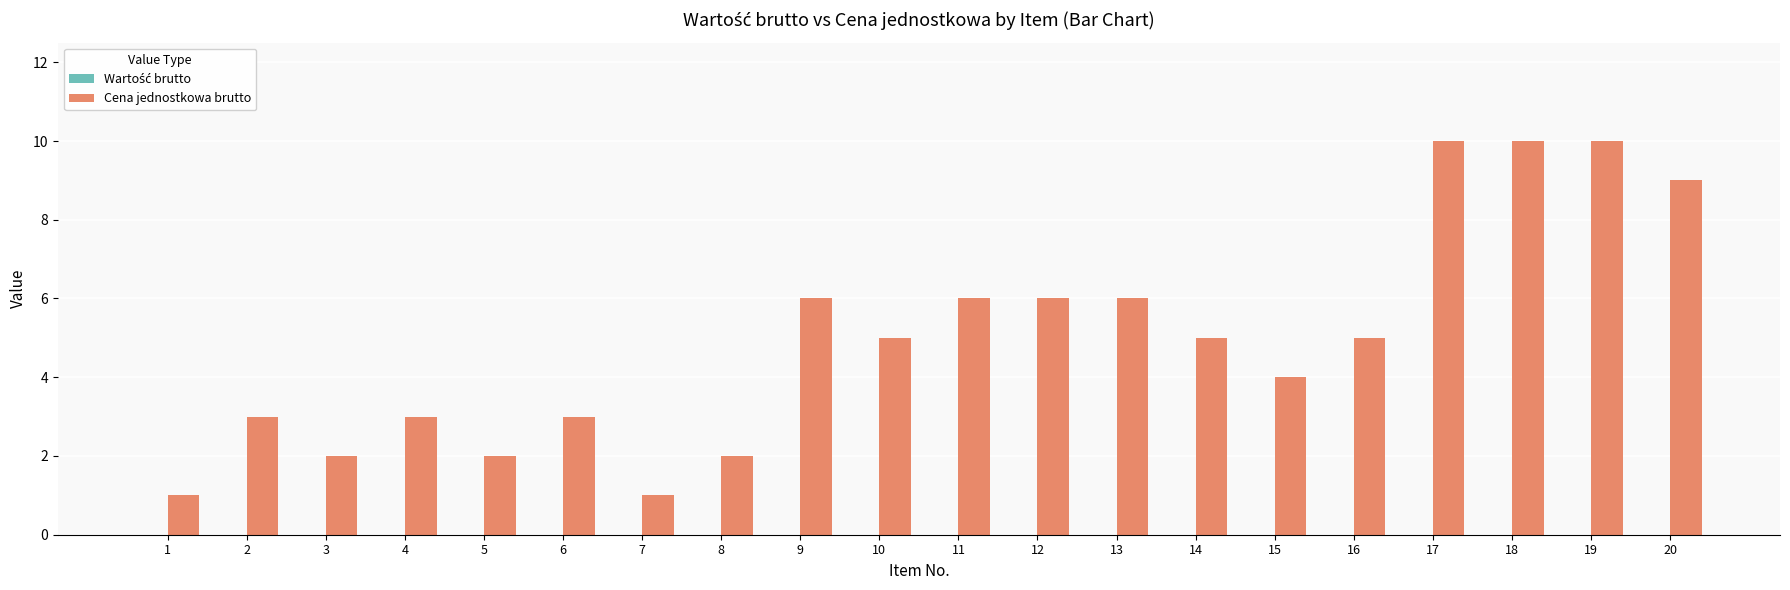

Between 18 and 6, which is larger?

18